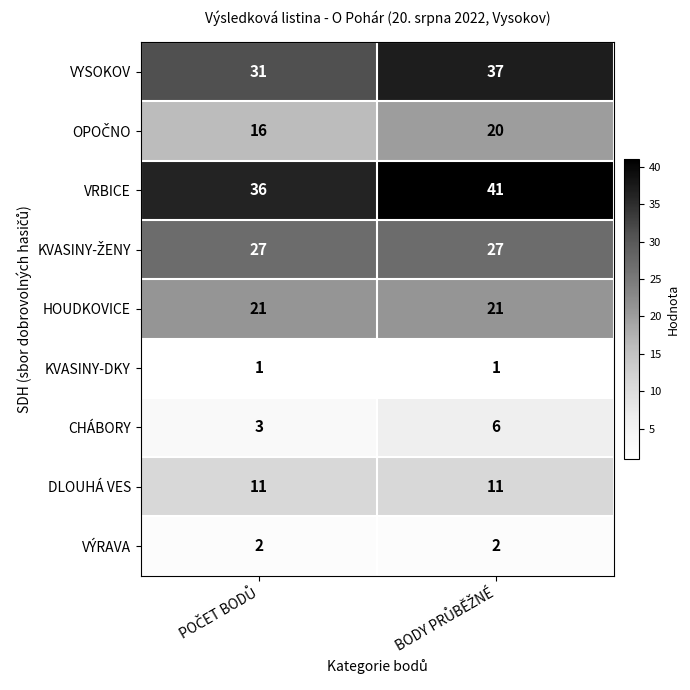

Which series has the largest total across all categories?

VRBICE